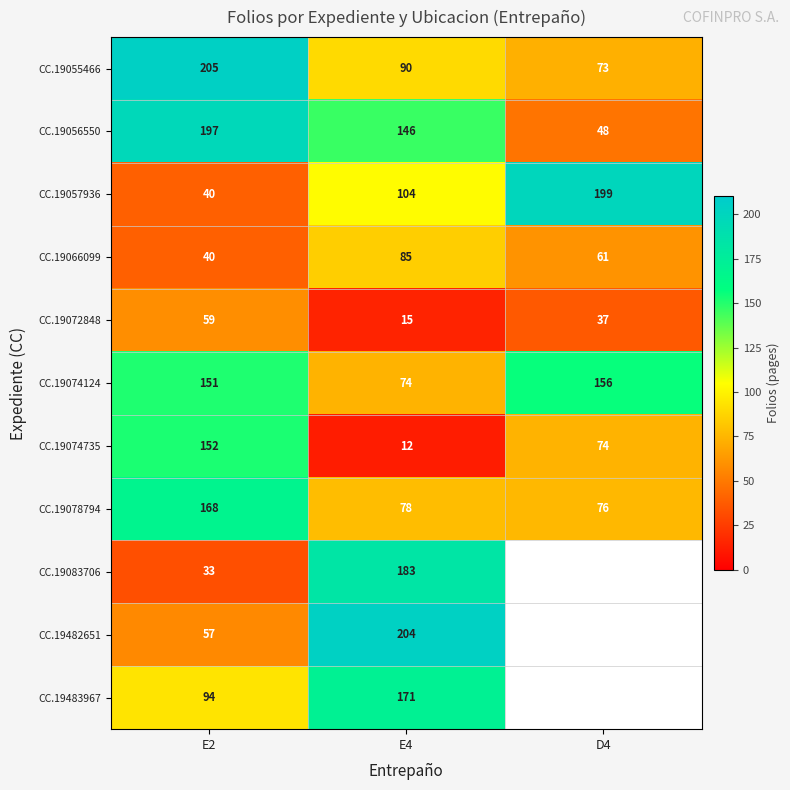

List the labels in order of CC.19056550 value, smallest first.

D4, E4, E2